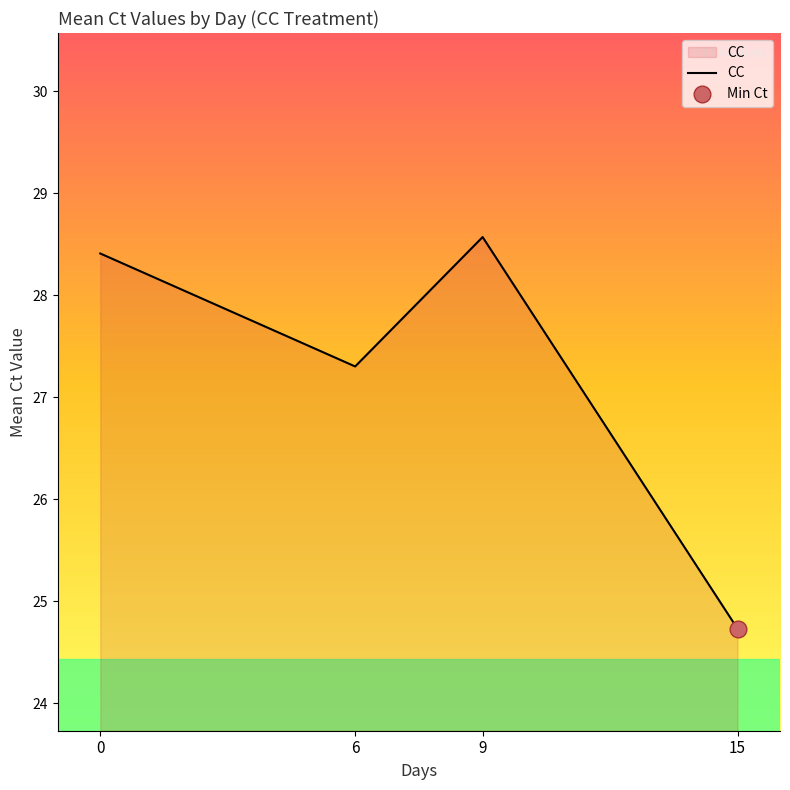

How many lines are shown in the chart?

1